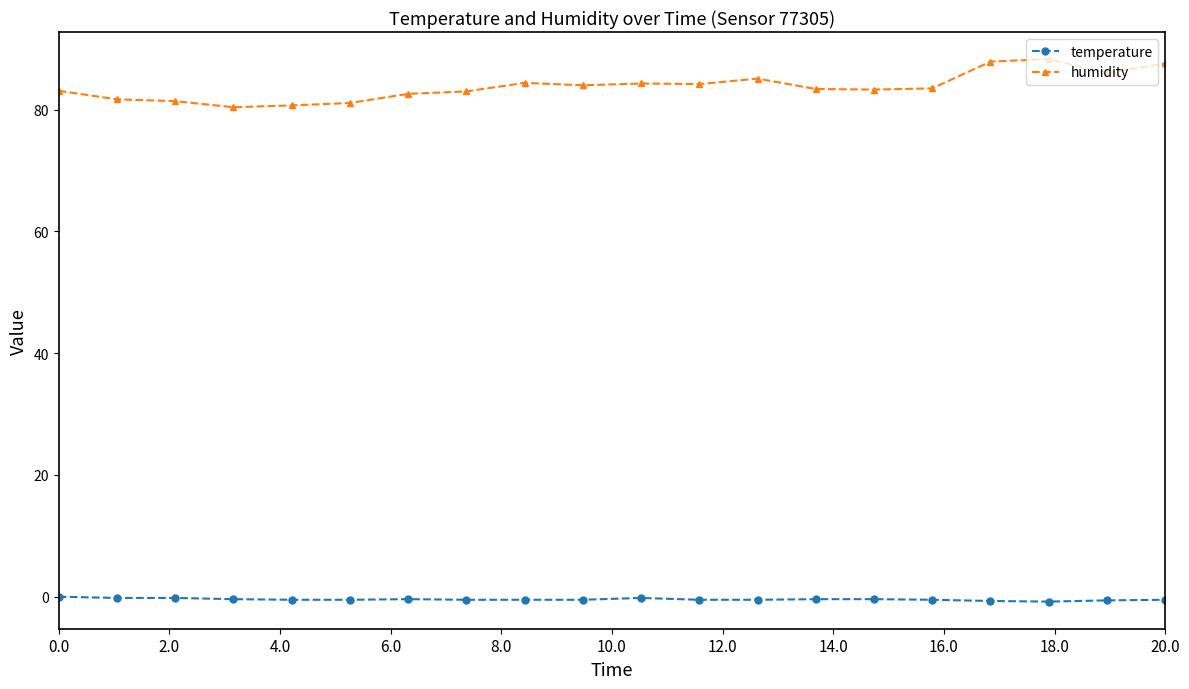

What is the value of the humidity point at the 14th from the left?

83.4